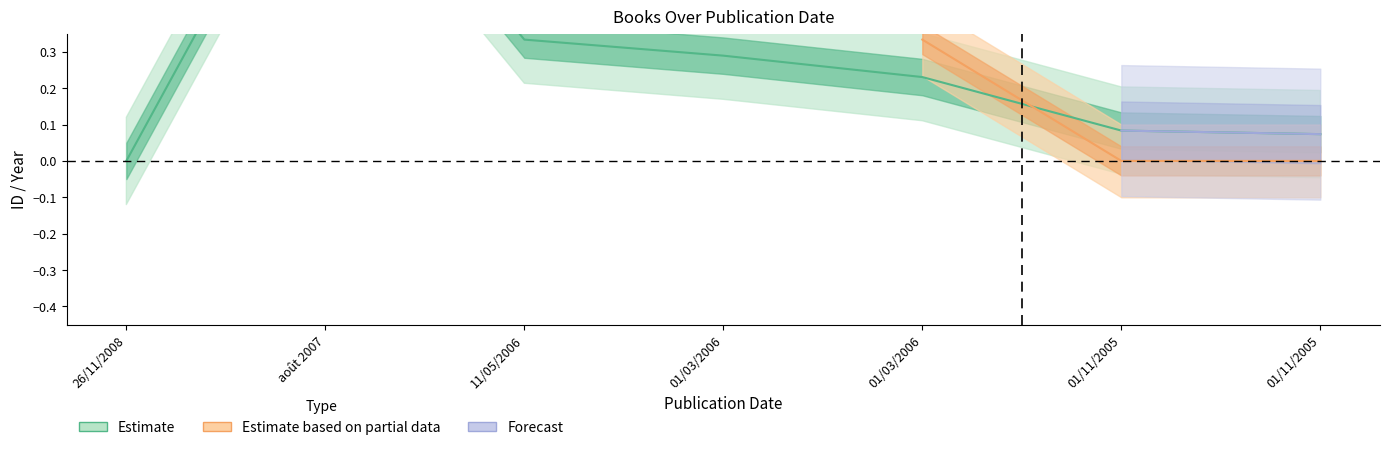

The value at 01/03/2006 is 0.2. True or false?

False